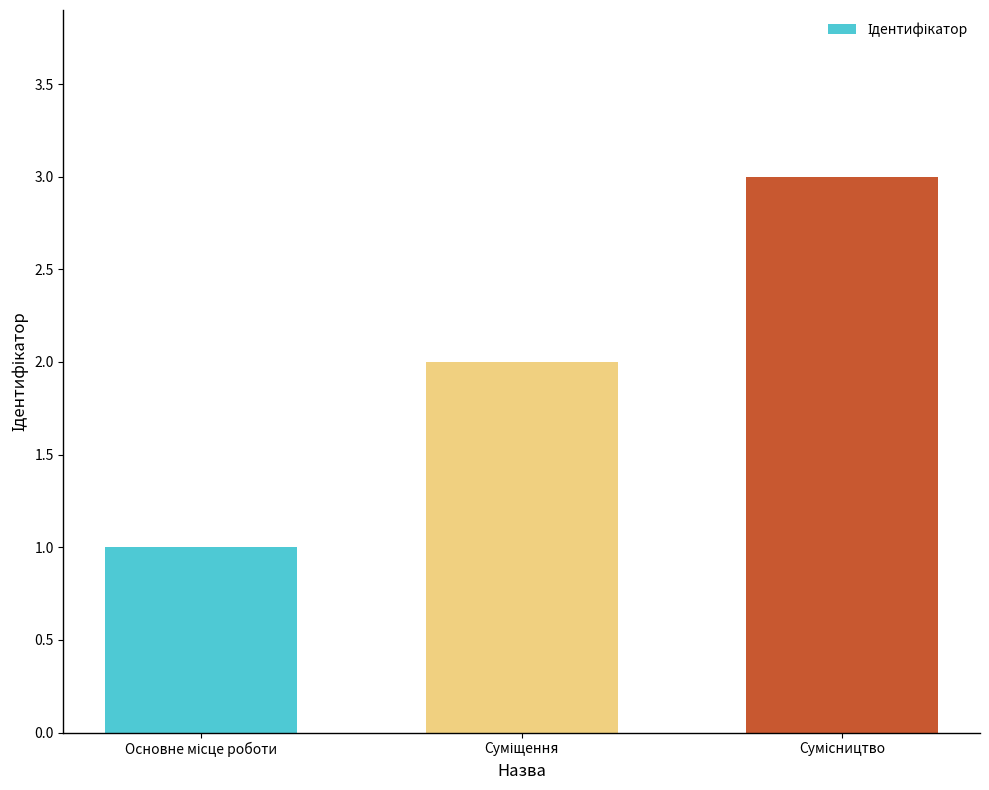

How many distinct data groups are displayed?

1